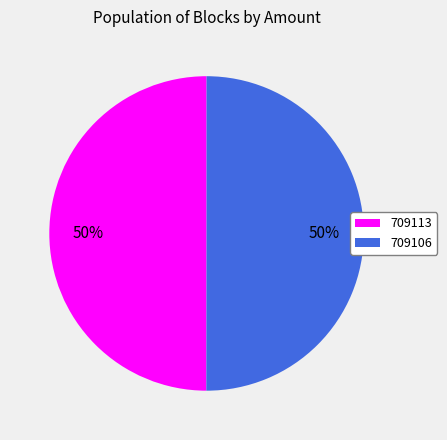

What percentage is the 709106 slice, to the nearest percent?

50%